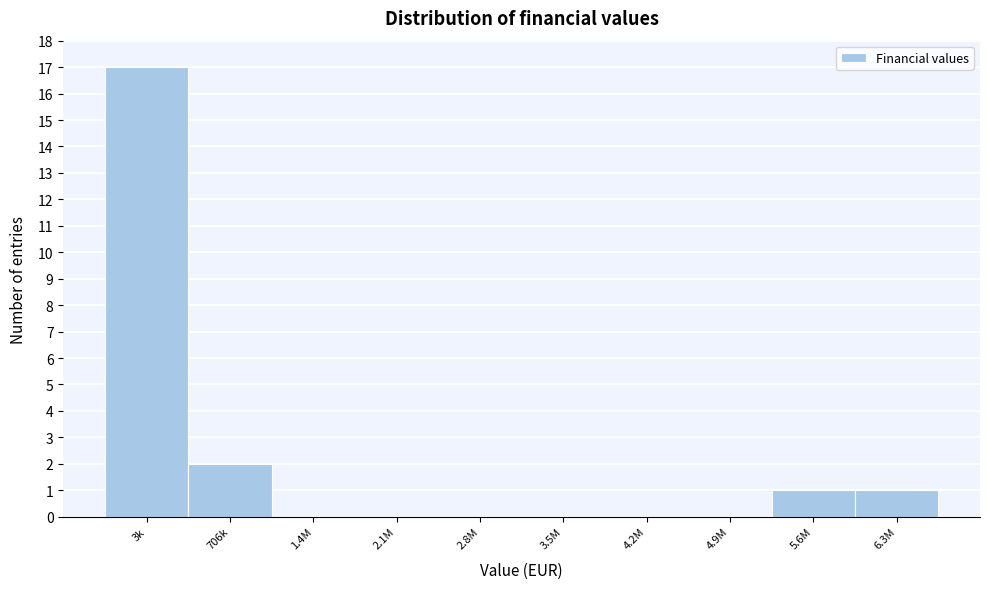

Reading left to right, extract all data points from this chart.

3k=17	706k=2	1.4M=0	2.1M=0	2.8M=0	3.5M=0	4.2M=0	4.9M=0	5.6M=1	6.3M=1